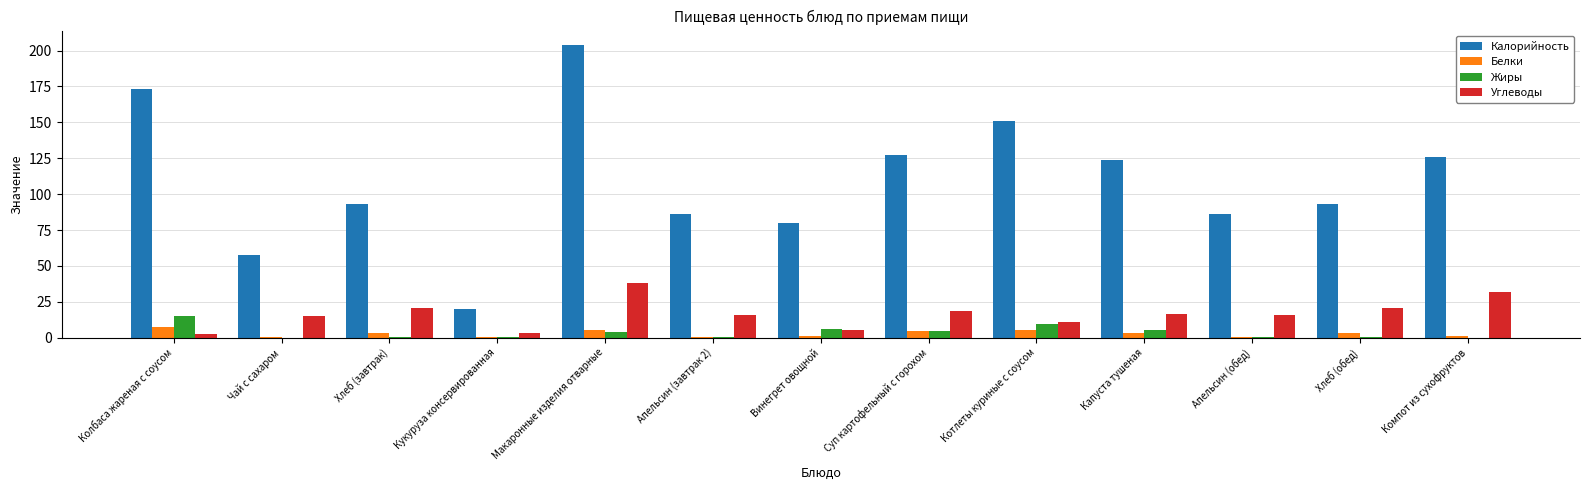

Between Колбаса жареная с соусом and Капуста тушеная, which series saw the biggest shift?

Калорийность